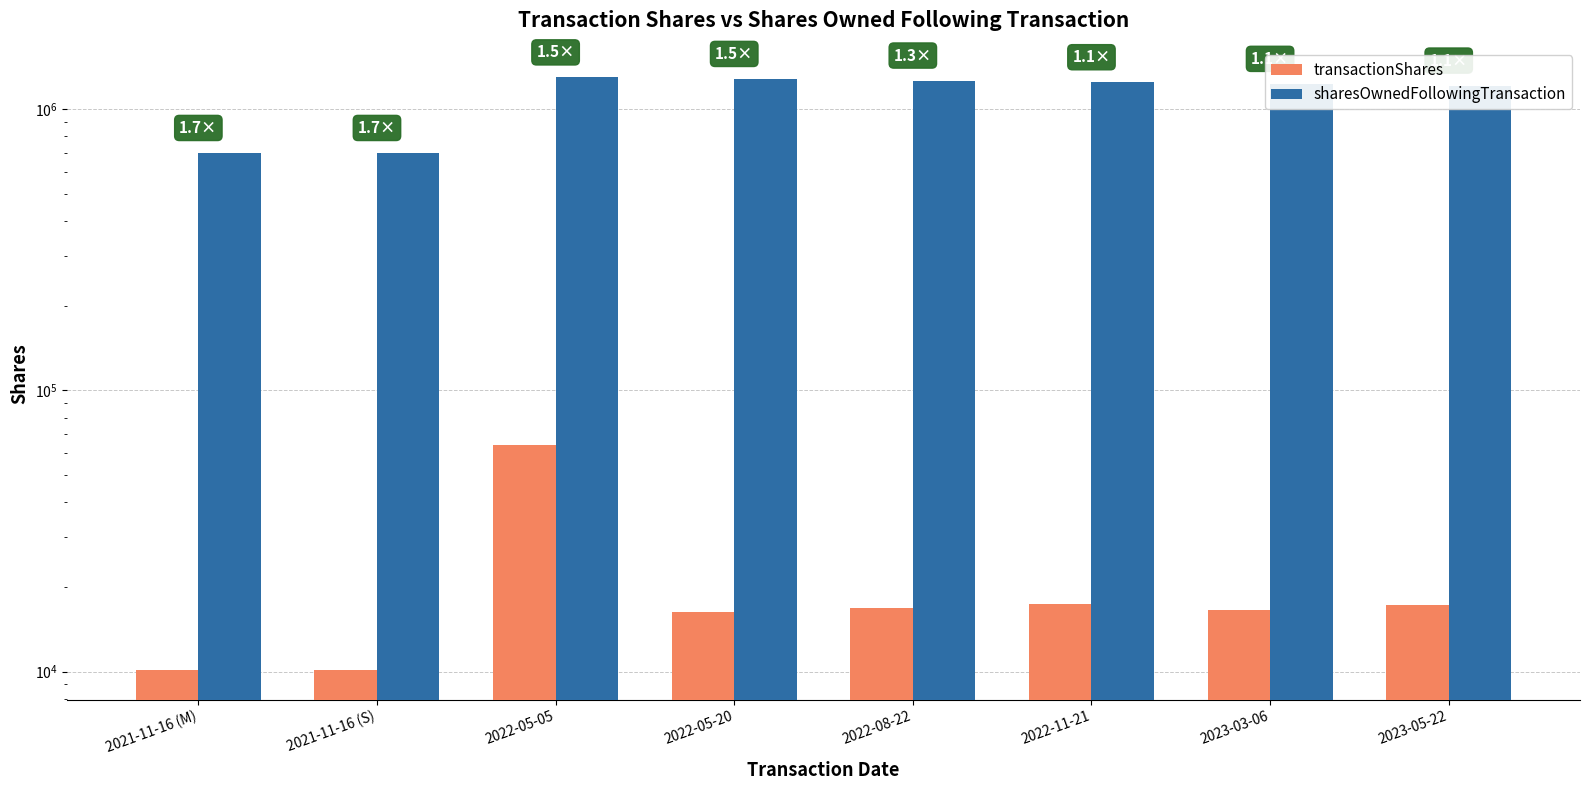

At which category is the sum across all series the highest?

2022-05-05